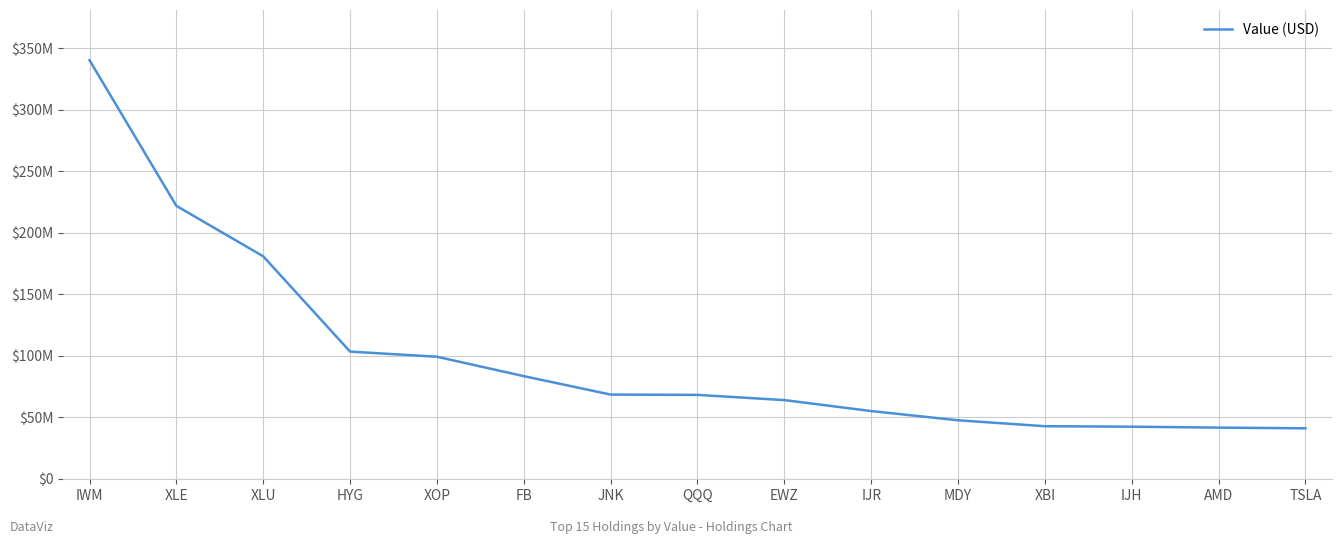

At which label does the data first exceed 68230000?

IWM